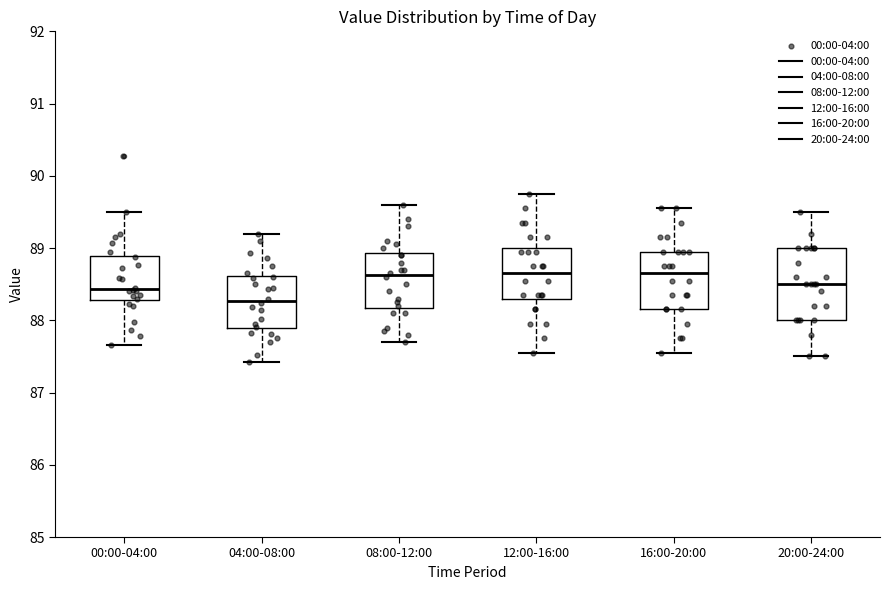

Which box is the tallest, from its lower edge to its upper edge?

20:00-24:00